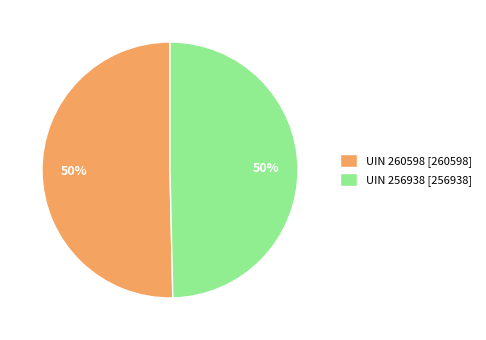

To the nearest percent, what is the average slice percentage?

50%